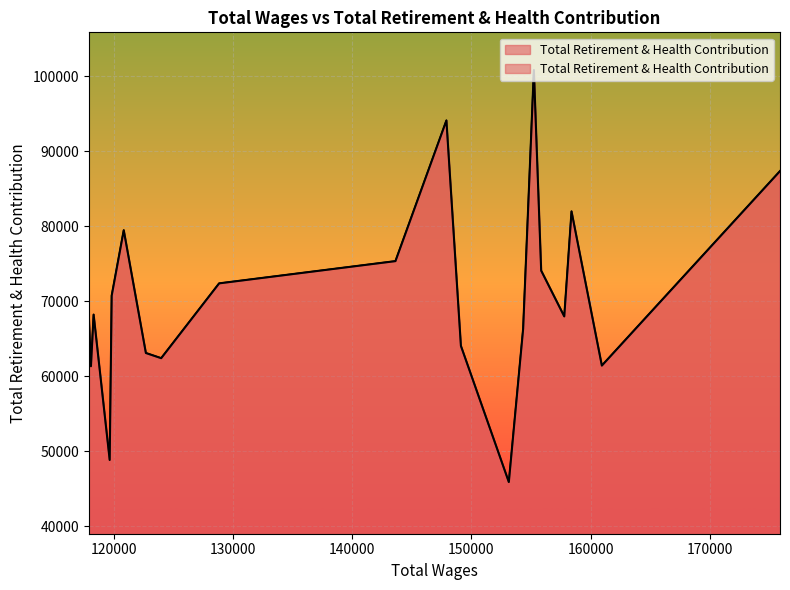

Is it true that the value at 175908 is 87356?

True